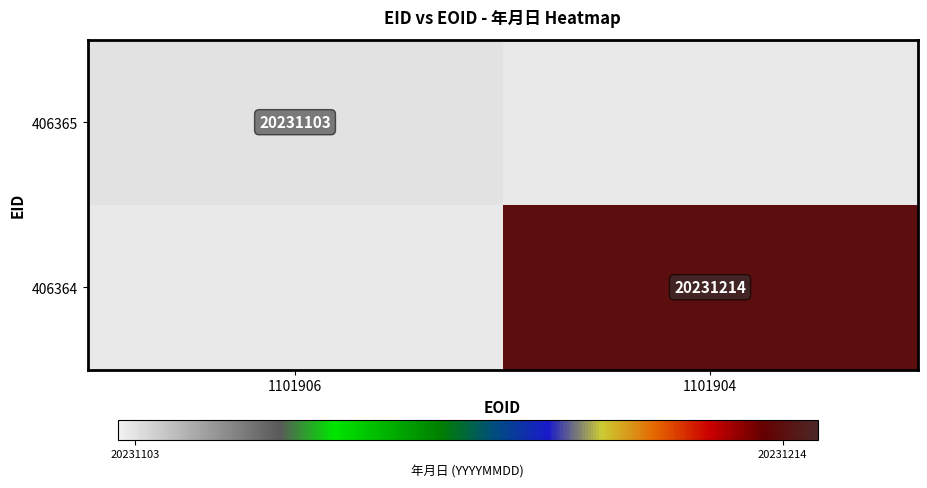

Is it true that 406365 equals 4998363 at 1101906?

False